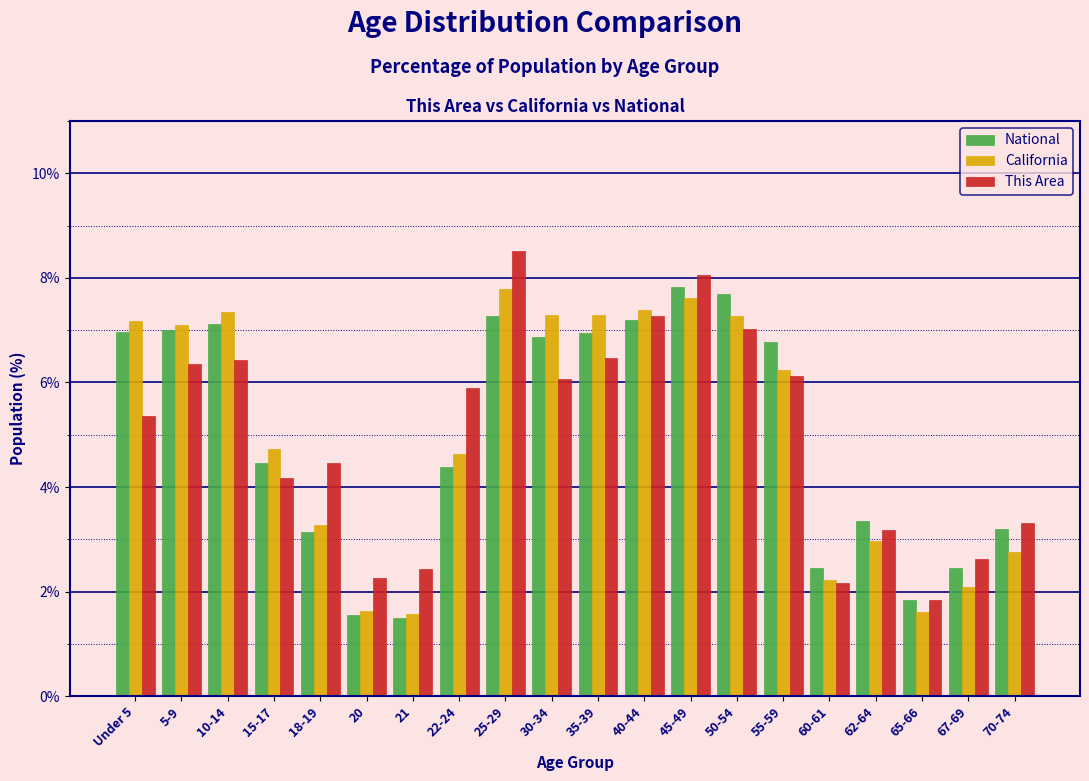

What is the spread (max minus min) of values at 20?

0.7